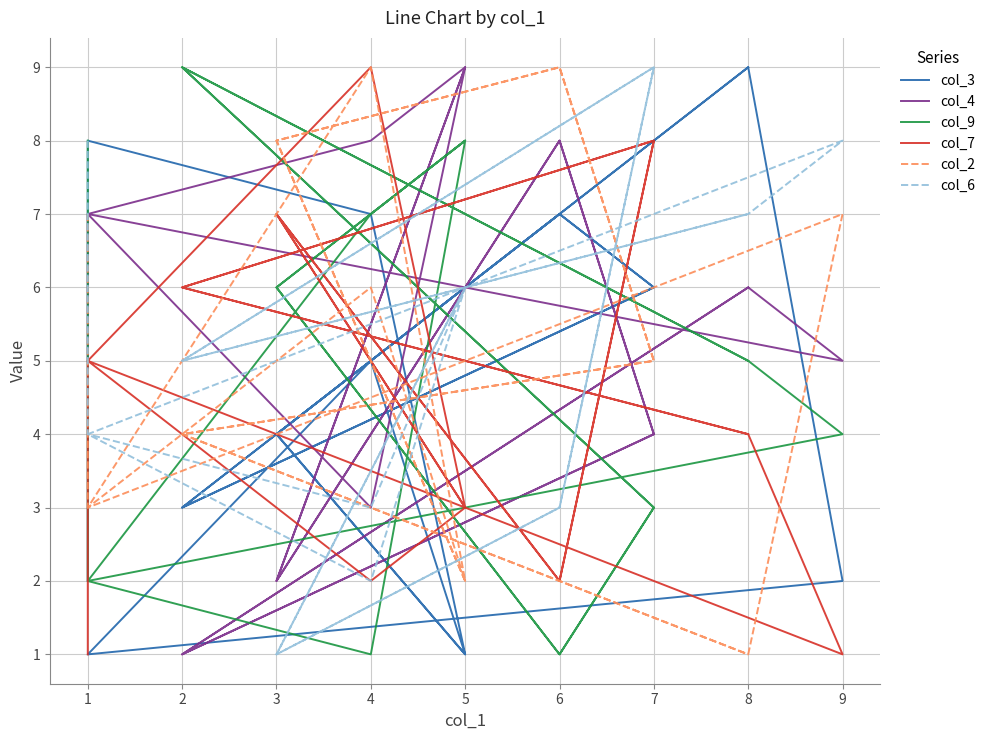

How many col_2 values are between 3 and 8?

11